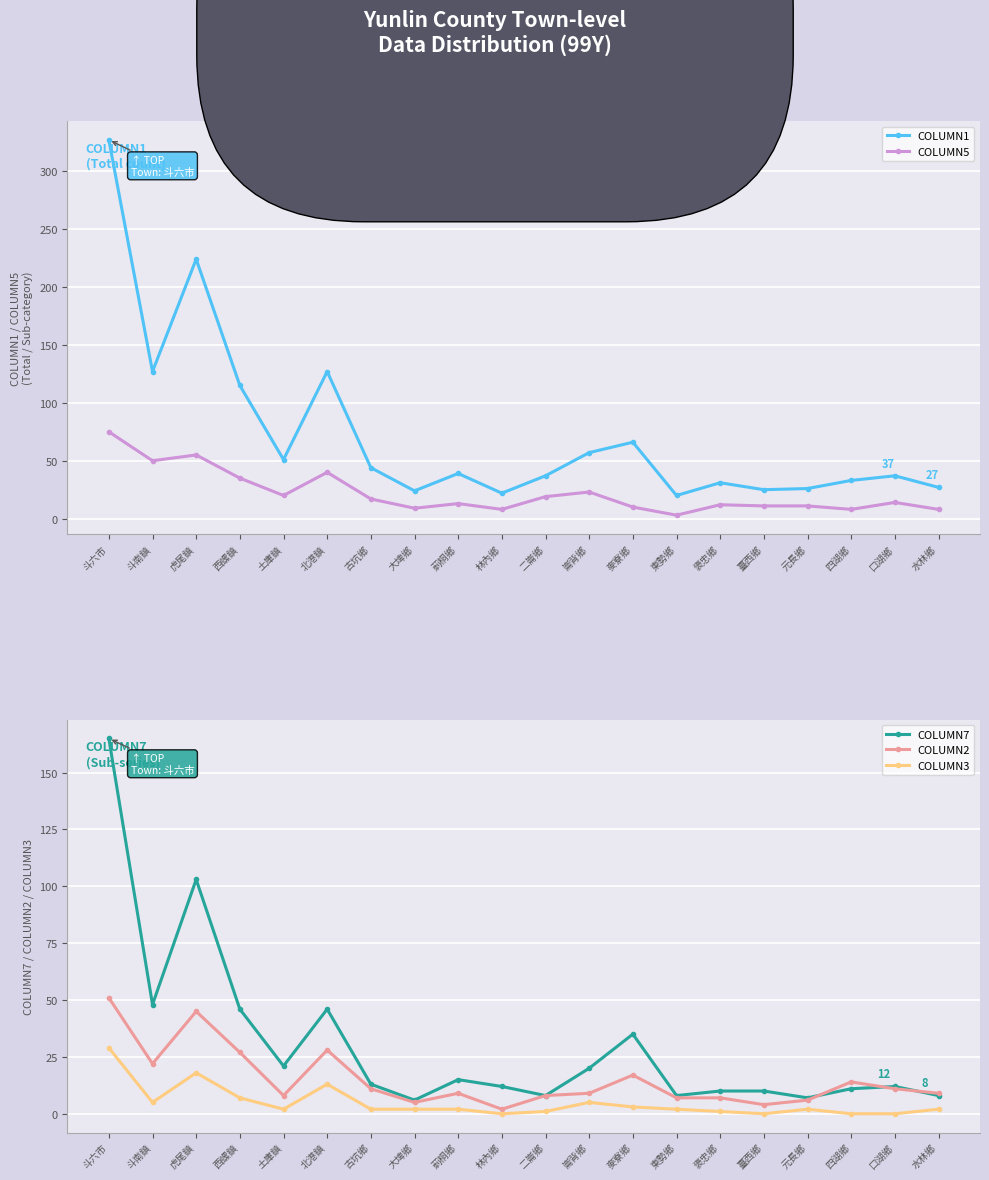

Reading left to right, list all the values displayed in this chart.

COLUMN1: 327	127	224	115	51	127	44	24	39	22	37	57	66	20	31	25	26	33	37	27
COLUMN5: 75	50	55	35	20	40	17	9	13	8	19	23	10	3	12	11	11	8	14	8
COLUMN7: 165	48	103	46	21	46	13	6	15	12	8	20	35	8	10	10	7	11	12	8
COLUMN2: 51	22	45	27	8	28	11	5	9	2	8	9	17	7	7	4	6	14	11	9
COLUMN3: 29	5	18	7	2	13	2	2	2	0	1	5	3	2	1	0	2	0	0	2